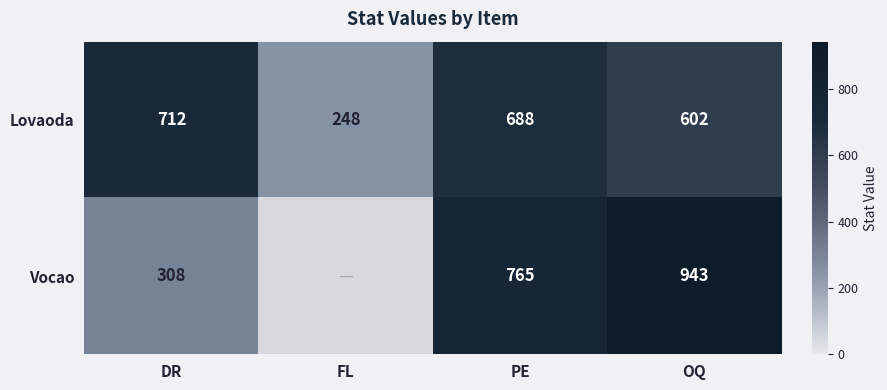

How many values in the Lovaoda series are below 688?

2